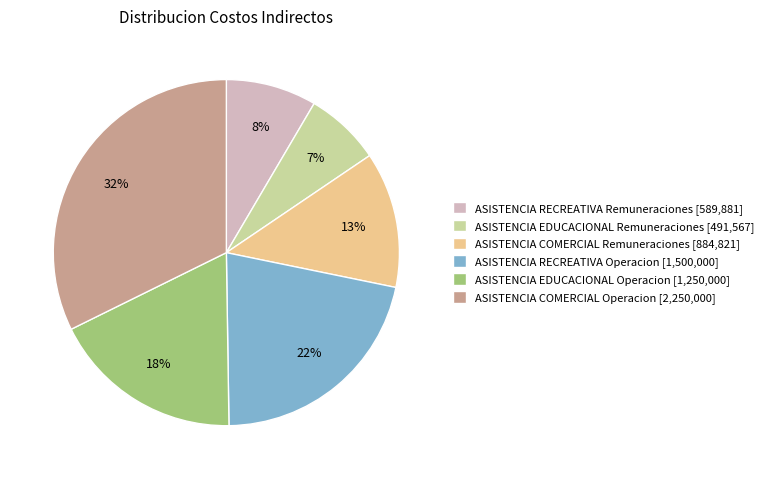

To the nearest percent, what is the average slice percentage?

17%